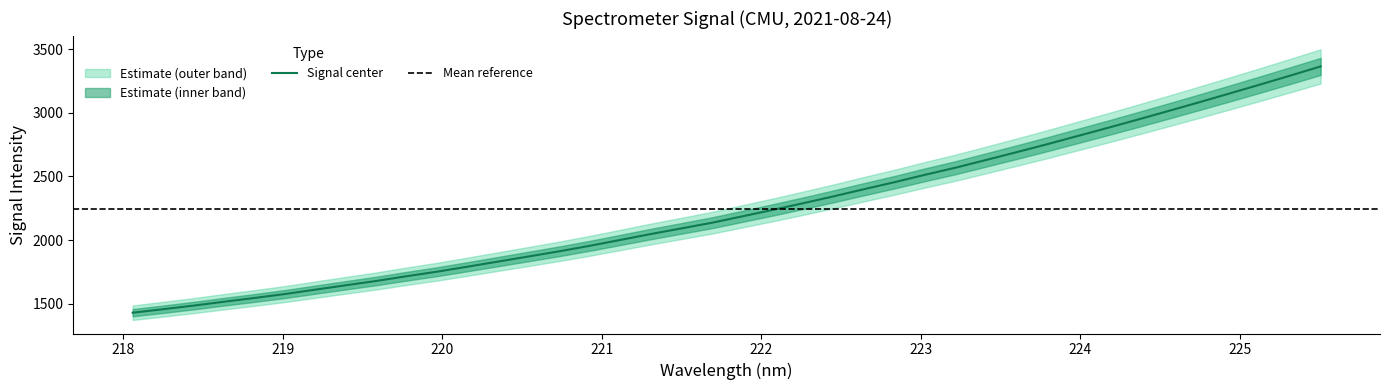

How many lines are shown in the chart?

1